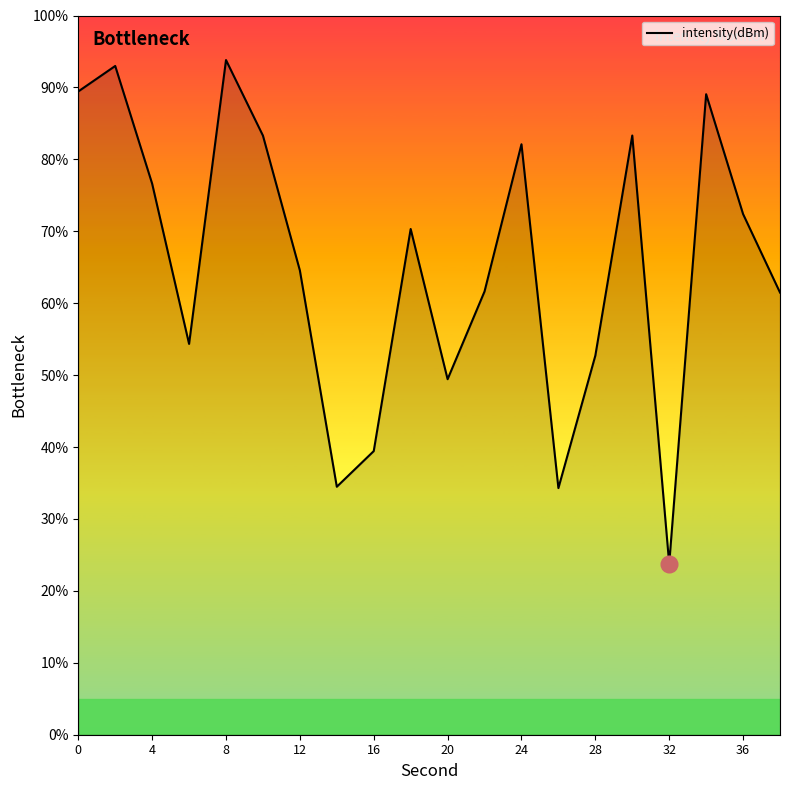

What is the smallest value displayed?

23.8